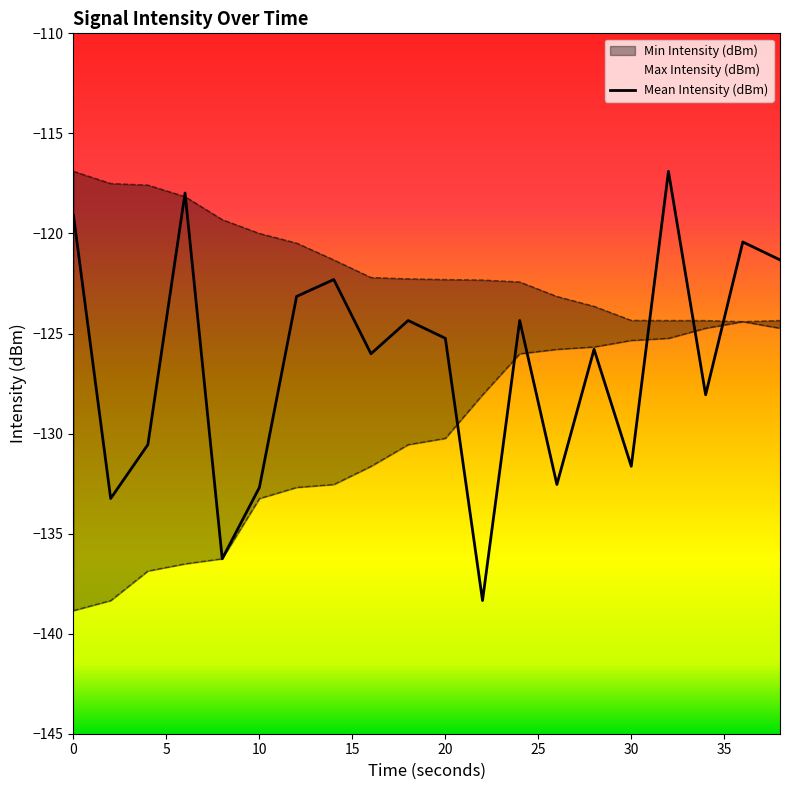

The value of Mean Intensity (dBm) at 30 is -131.6. True or false?

True